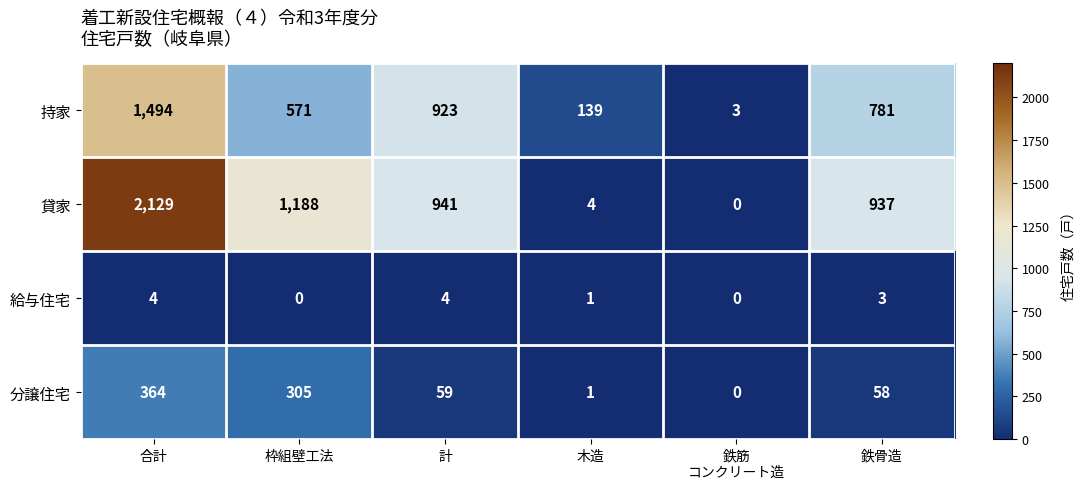

At which label does 分譲住宅 first exceed 59?

合計